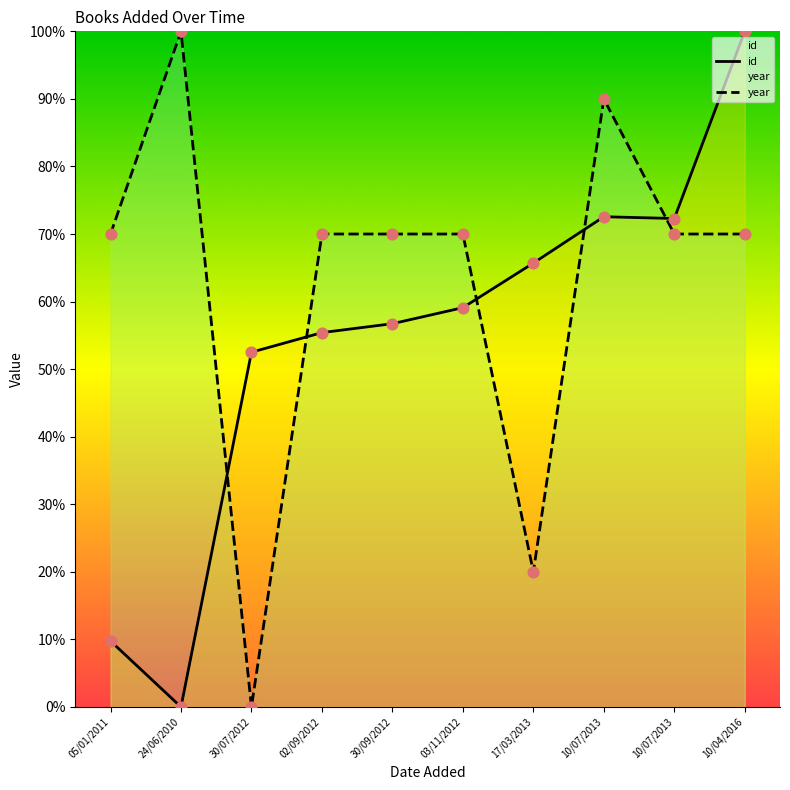

What is the total value across all series at 24/06/2010?

100.0